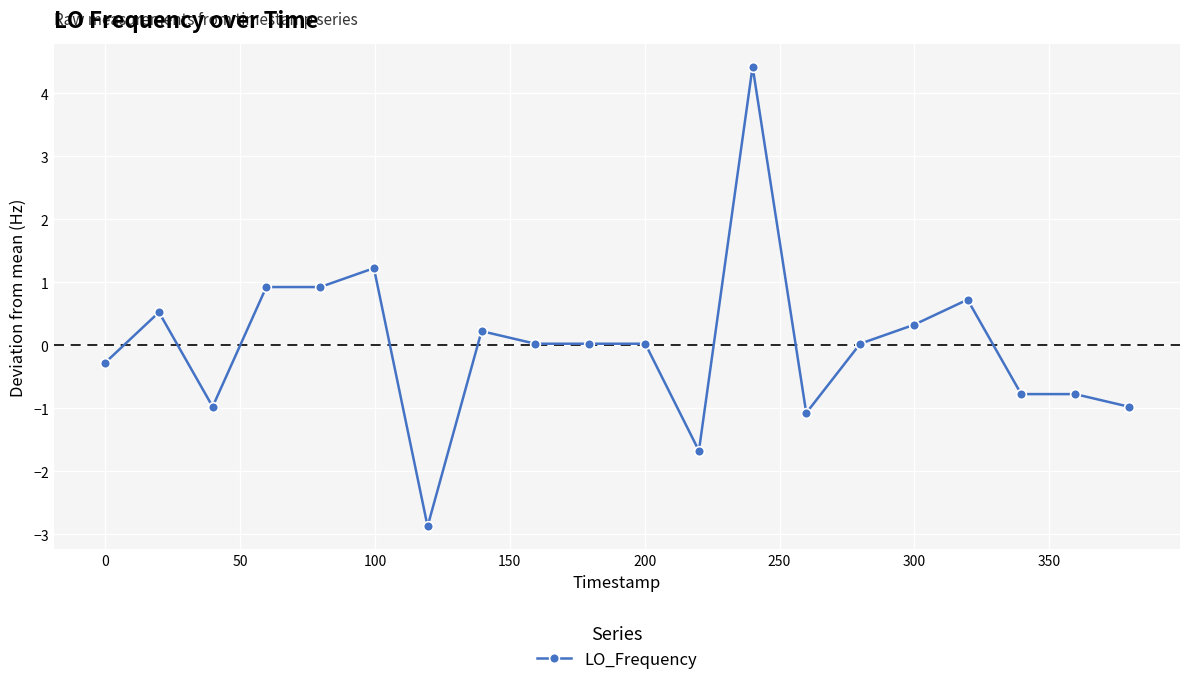

Is this an area chart (filled region under the line)?

No